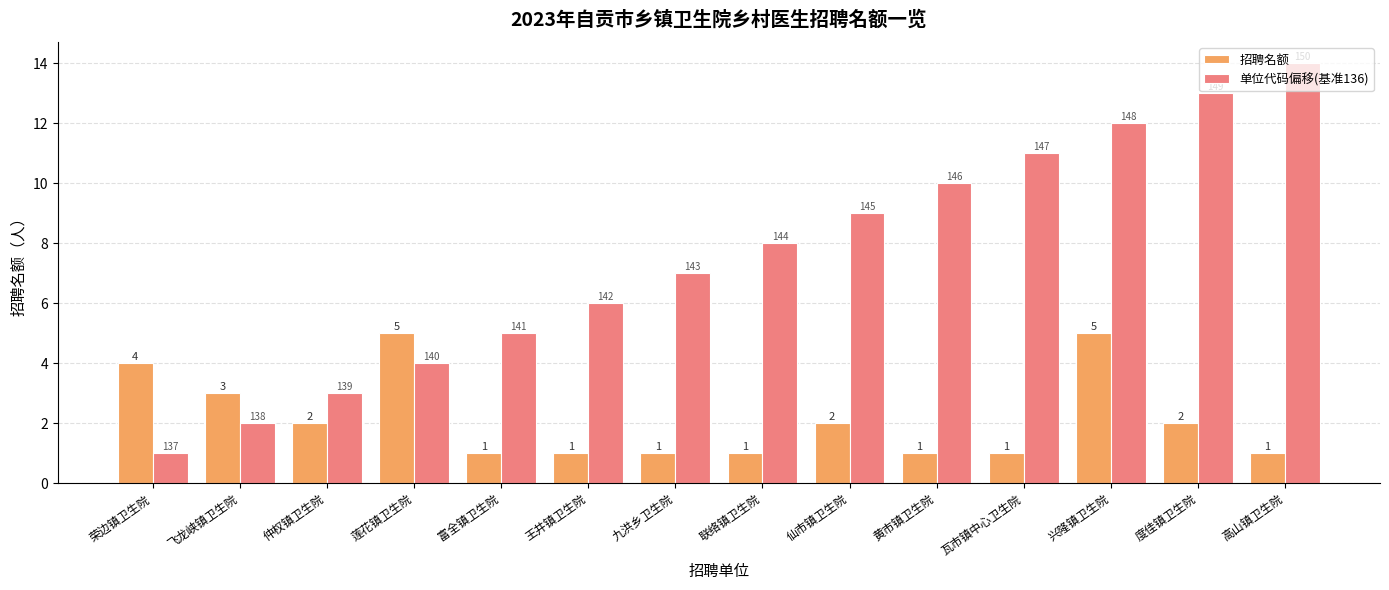

Between 富全镇卫生院 and 仙市镇卫生院, which series saw the biggest shift?

单位代码偏移(基准136)